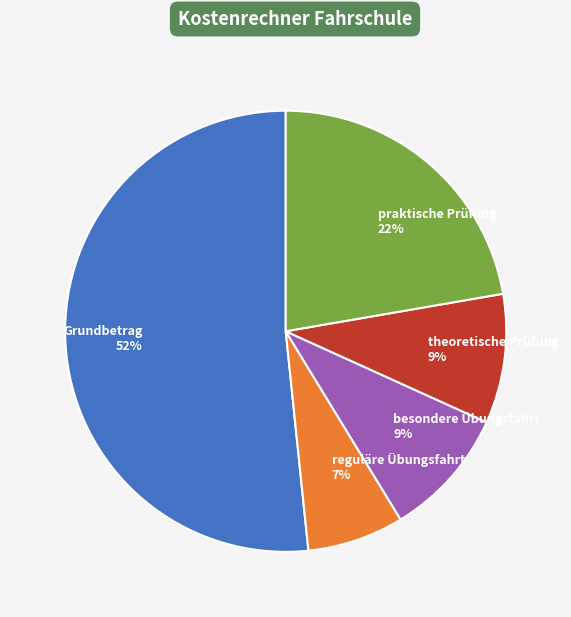

Does any single category account for the majority?

Yes